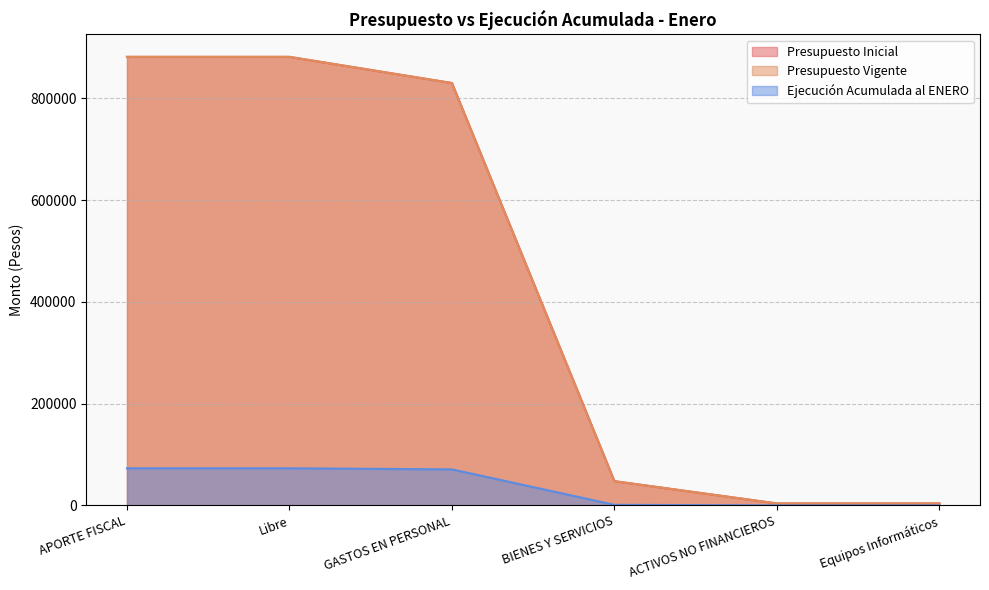

At Libre, list the series in order from largest to smallest.

Presupuesto Inicial, Presupuesto Vigente, Ejecución Acumulada al ENERO